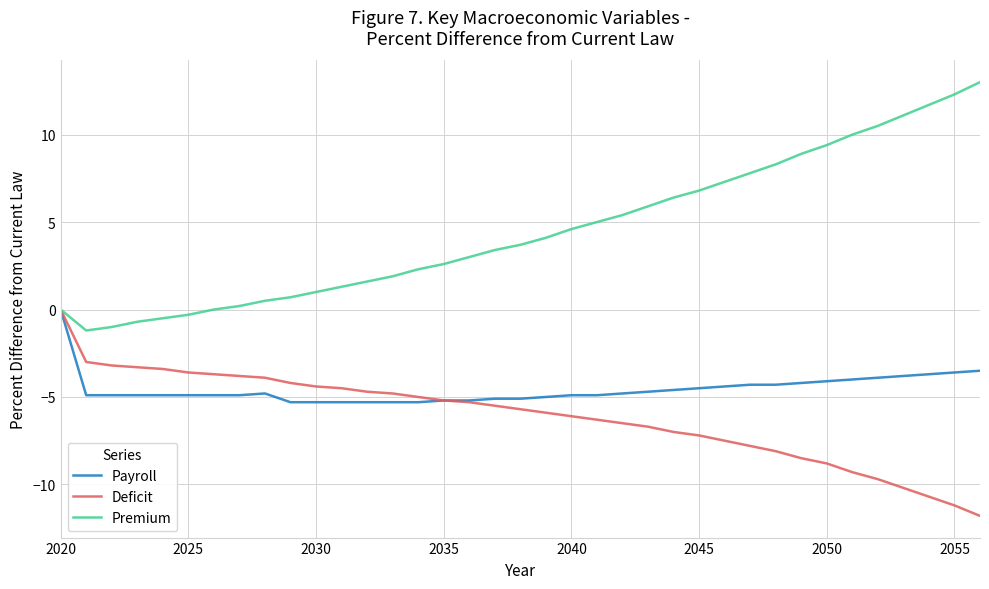

What is the maximum value shown in the chart?

13.0